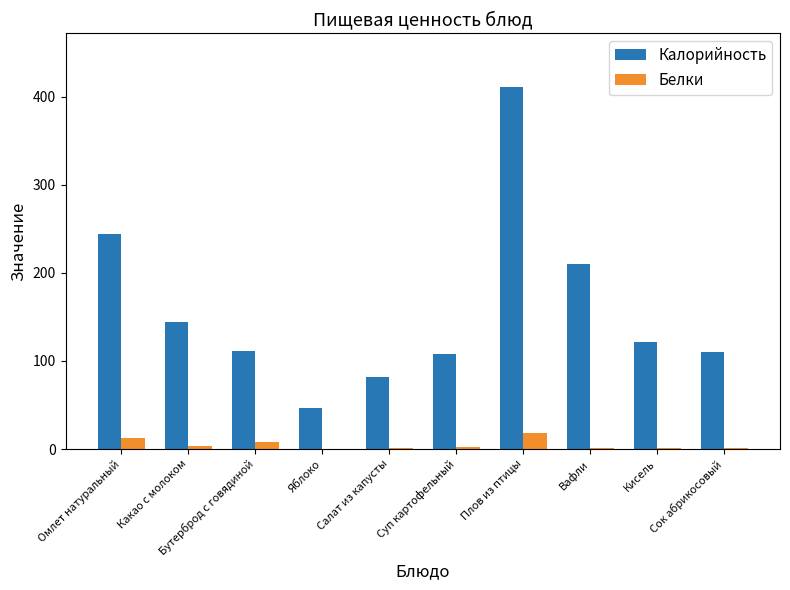

What is the sum of all Белки values?

50.4